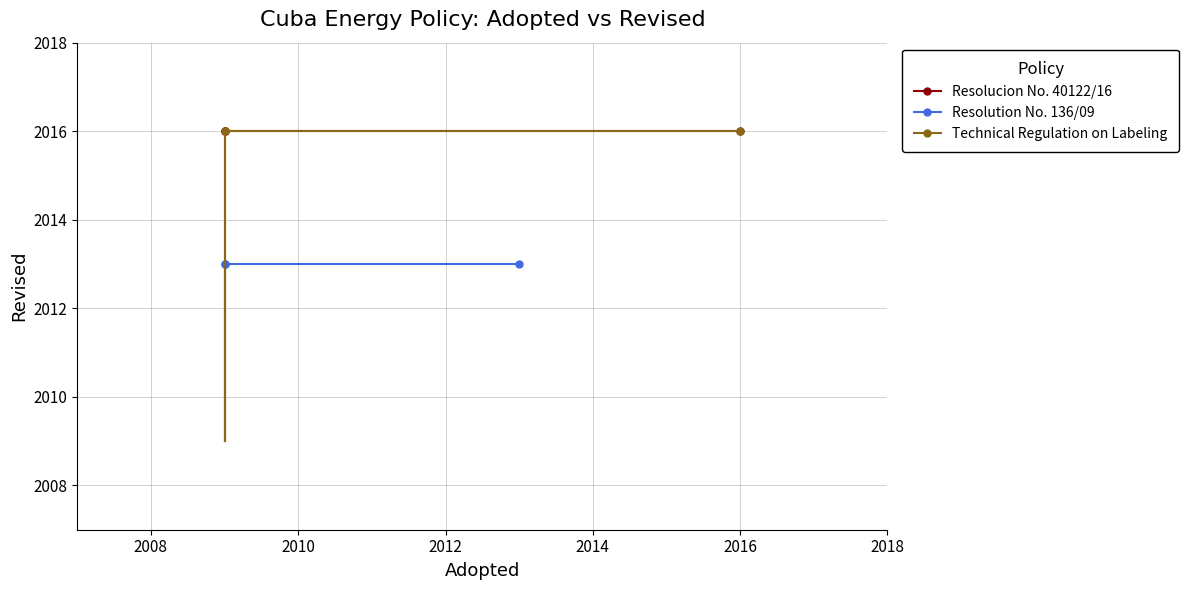

Which category has the highest value in the Resolucion No. 40122/16 series?

2016